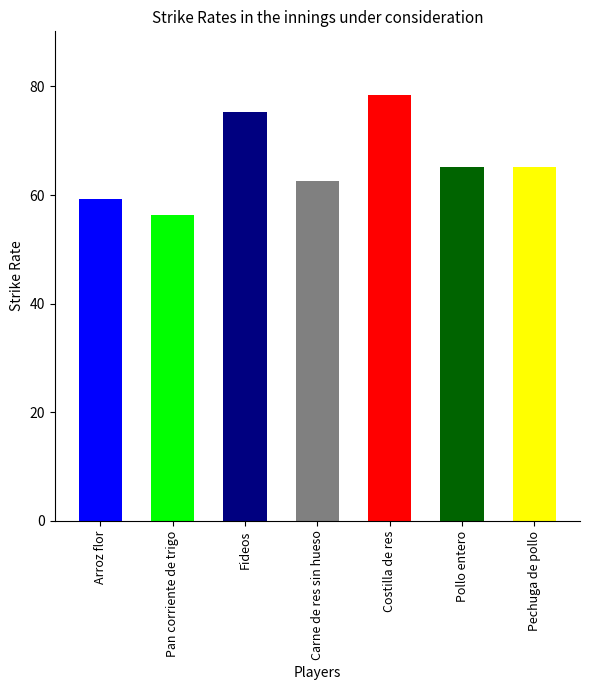

Reading left to right, transcribe all the data shown in this chart.

Arroz flor=59.3	Pan corriente de trigo=56.4	Fideos=75.3	Carne de res sin hueso=62.5	Costilla de res=78.4	Pollo entero=65.1	Pechuga de pollo=65.1